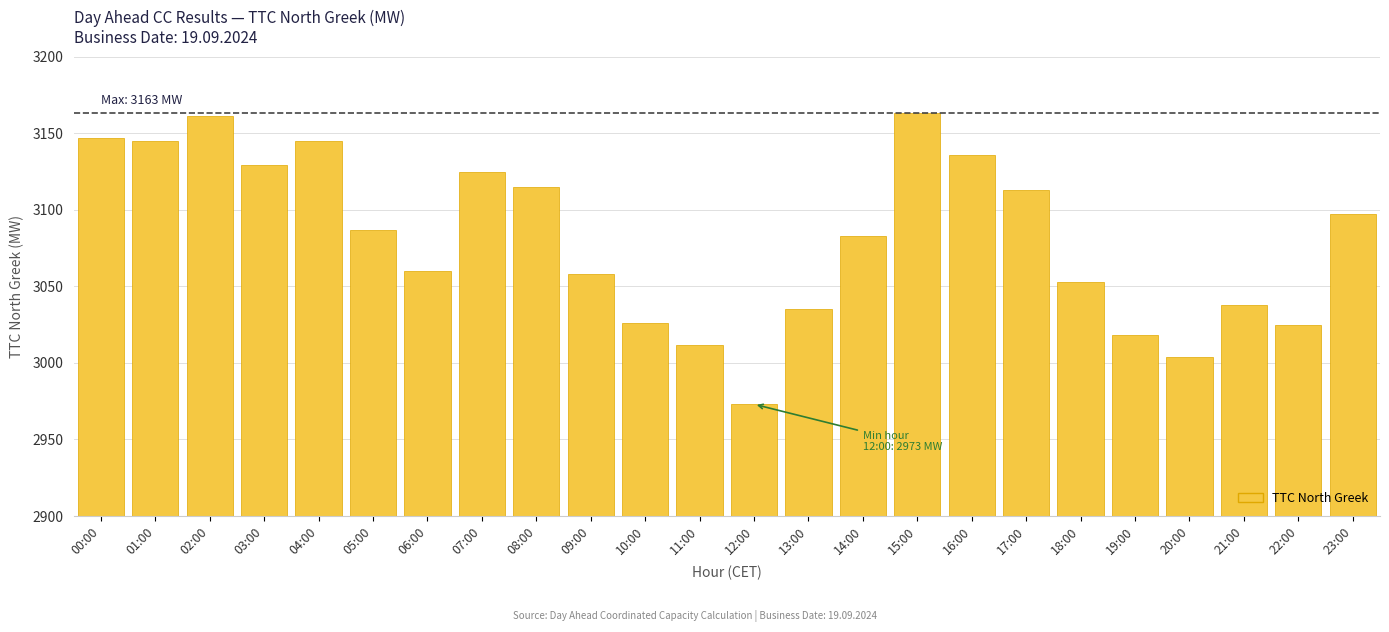

What is the maximum value shown in the chart?

3163